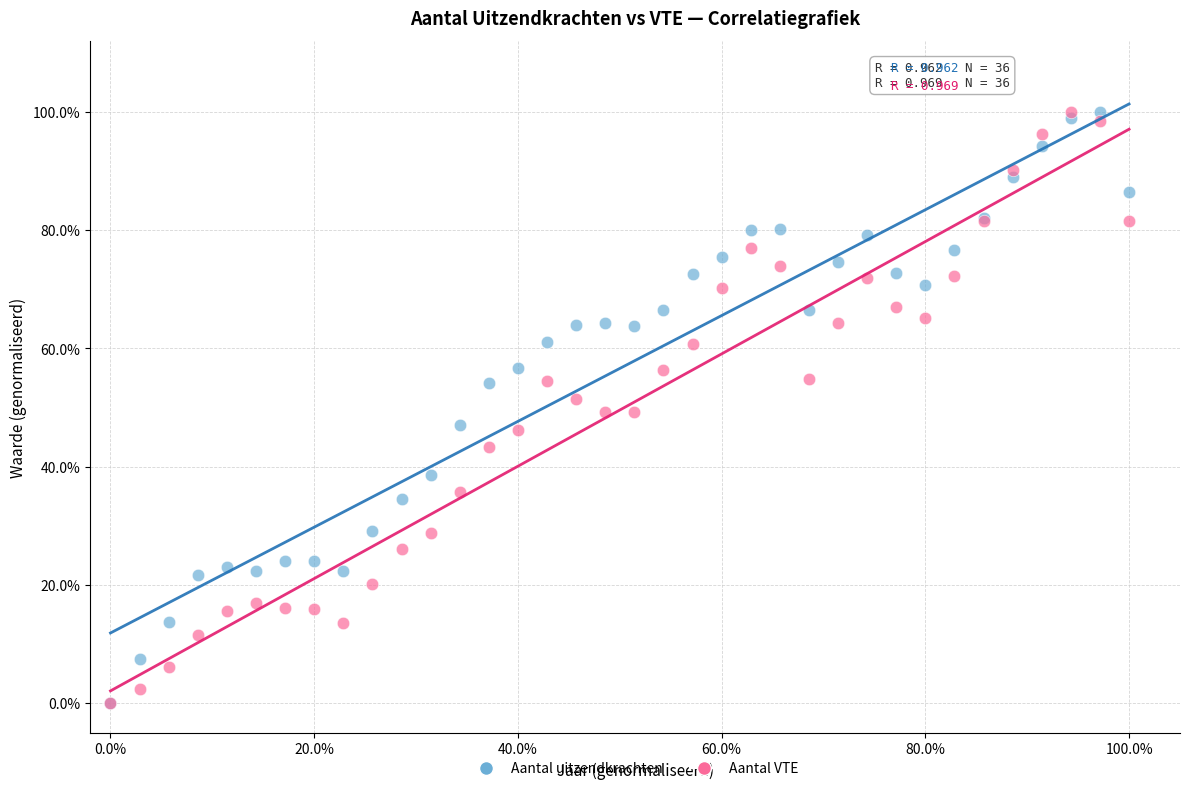

What are all the series names shown in the legend?

Aantal uitzendkrachten, Aantal VTE